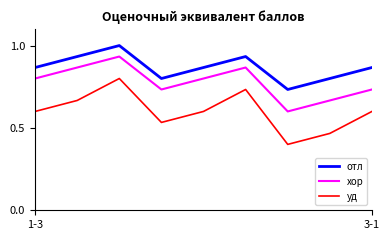

Which series has the widest spread of values?

уд